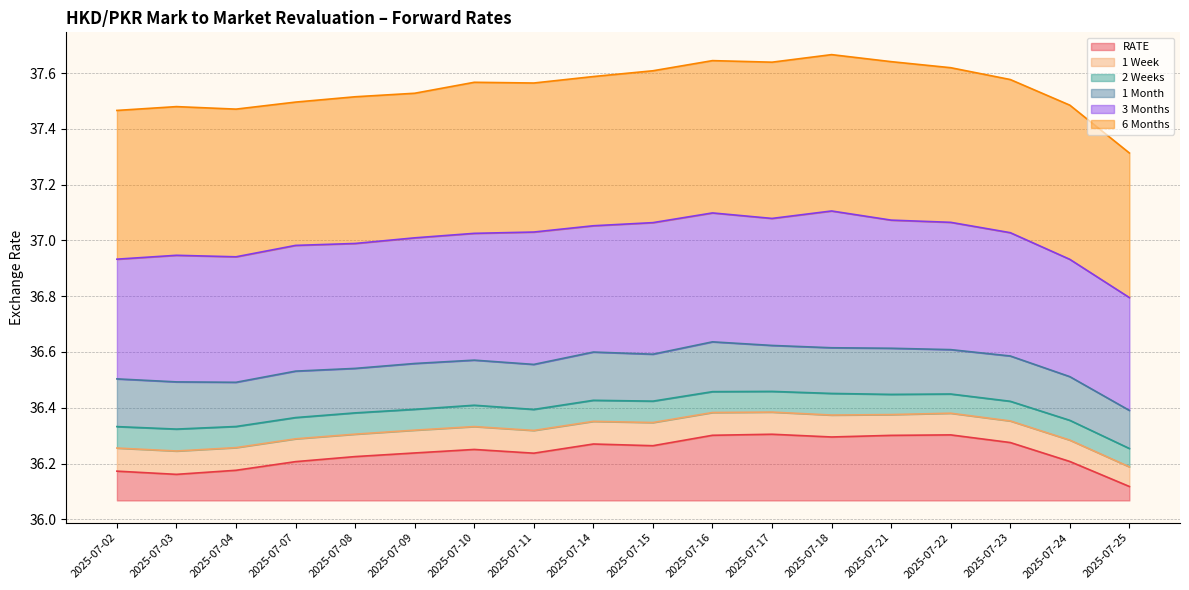

True or false: 2 Weeks and 3 Months cross at least once.

False